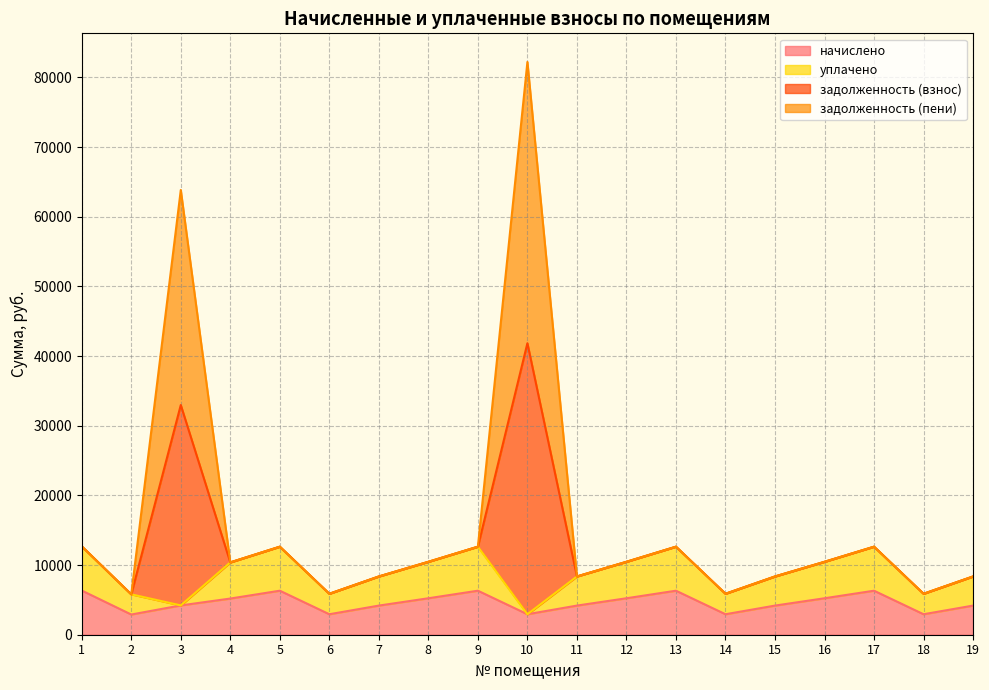

The value of задолженность (взнос) at 1 is 5128.7. True or false?

False